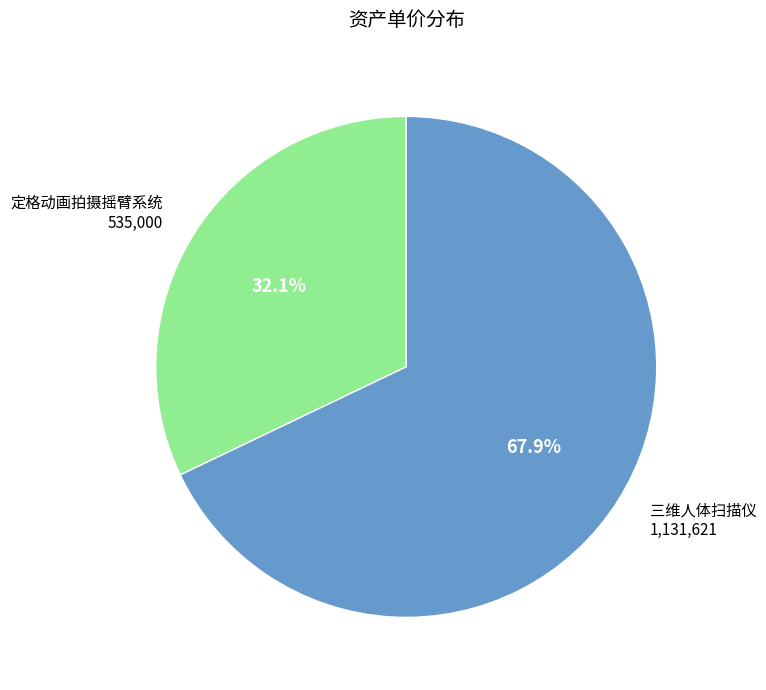

Is there a majority slice in this chart?

Yes